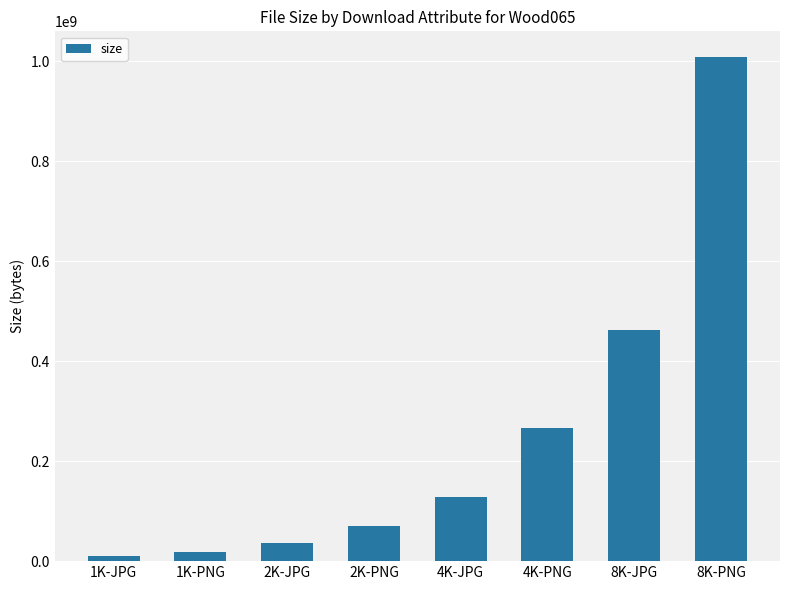

Is it true that the value at 8K-JPG is 599876885?

False